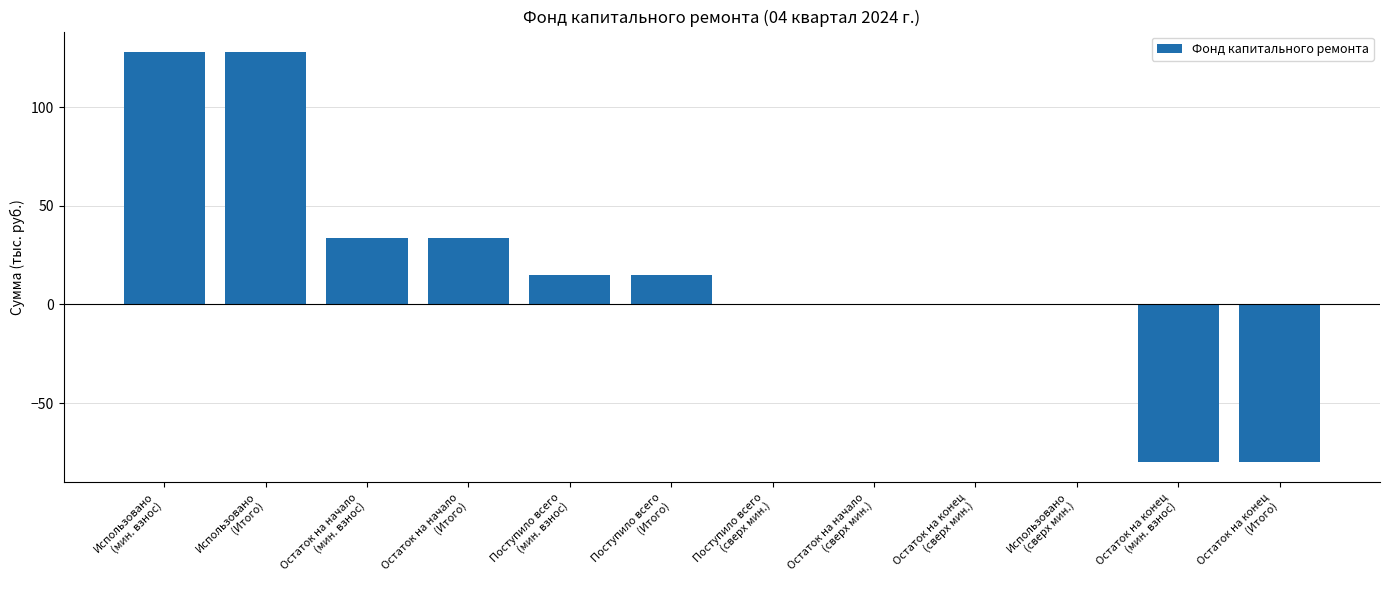

The chart shows a value of -40.1 at Остаток на конец
(мин. взнос). True or false?

False